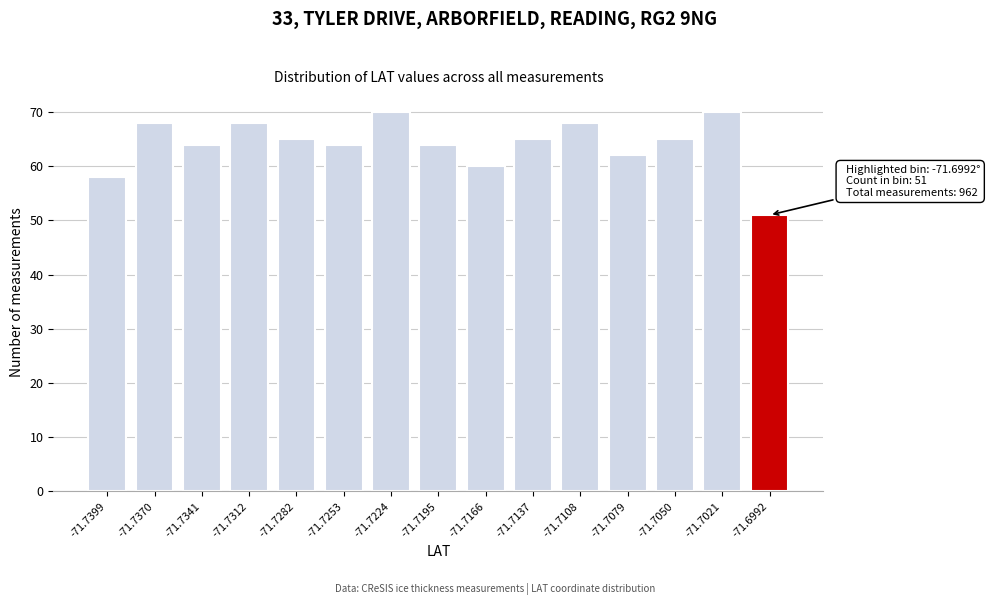

Reading left to right, extract all data points from this chart.

58	68	64	68	65	64	70	64	60	65	68	62	65	70	51